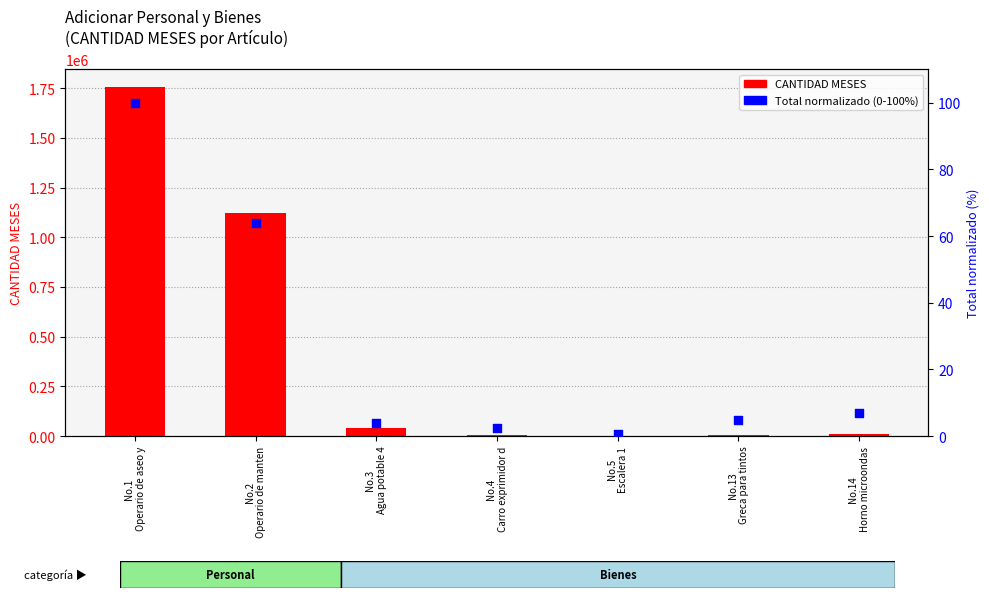

Which series reaches the maximum Y coordinate?

CANTIDAD MESES